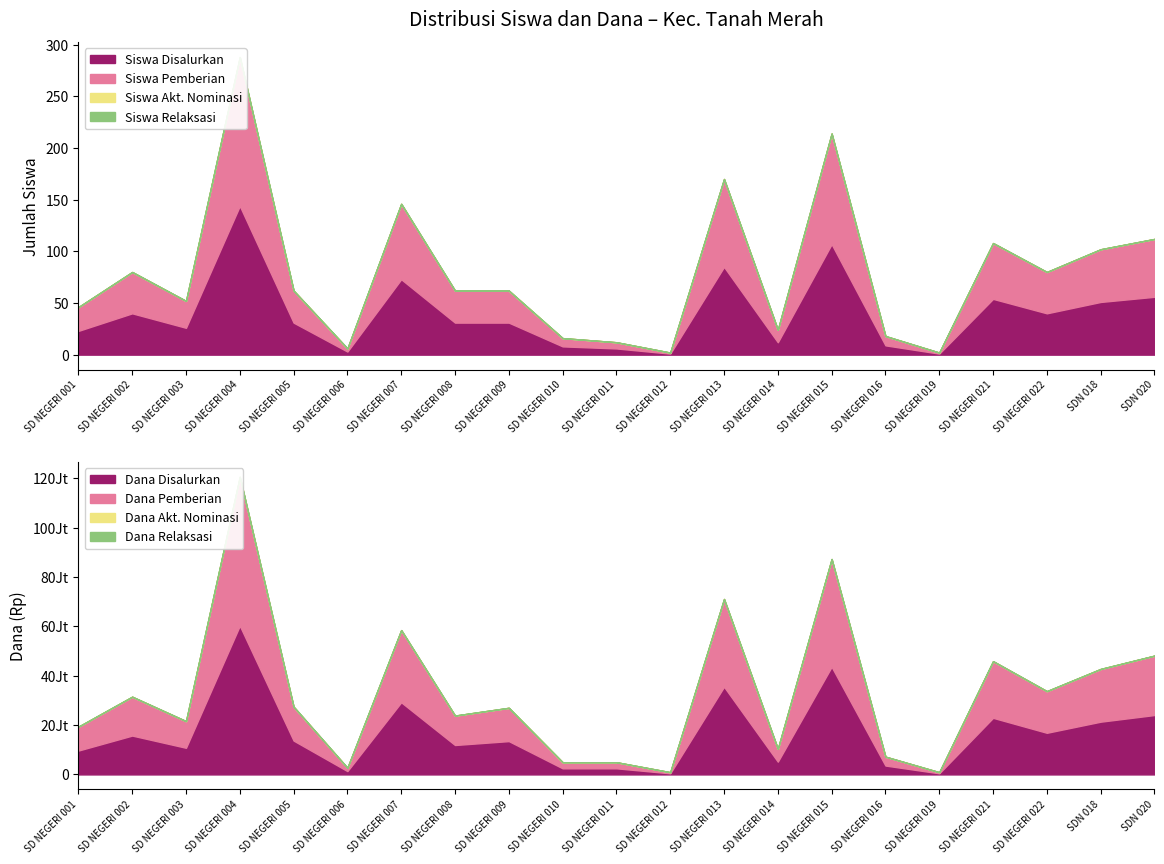

What is the difference between the highest and lowest values at SDN 020?

56